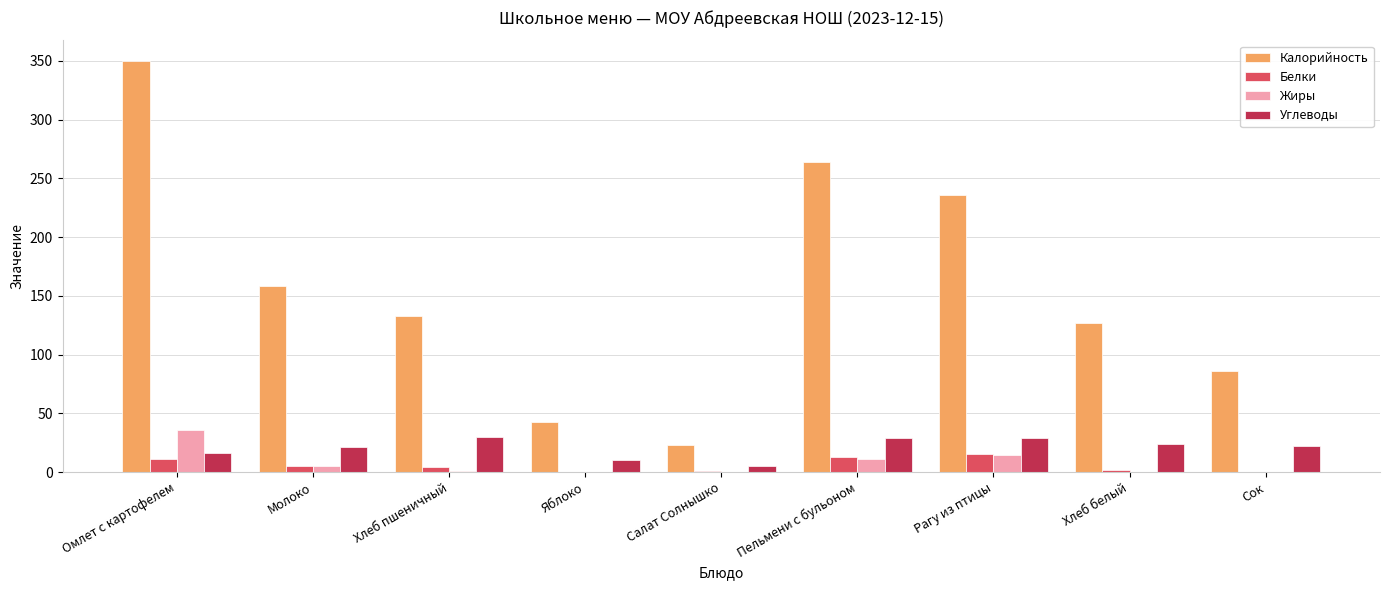

Which series changed the most between Хлеб пшеничный and Яблоко?

Калорийность